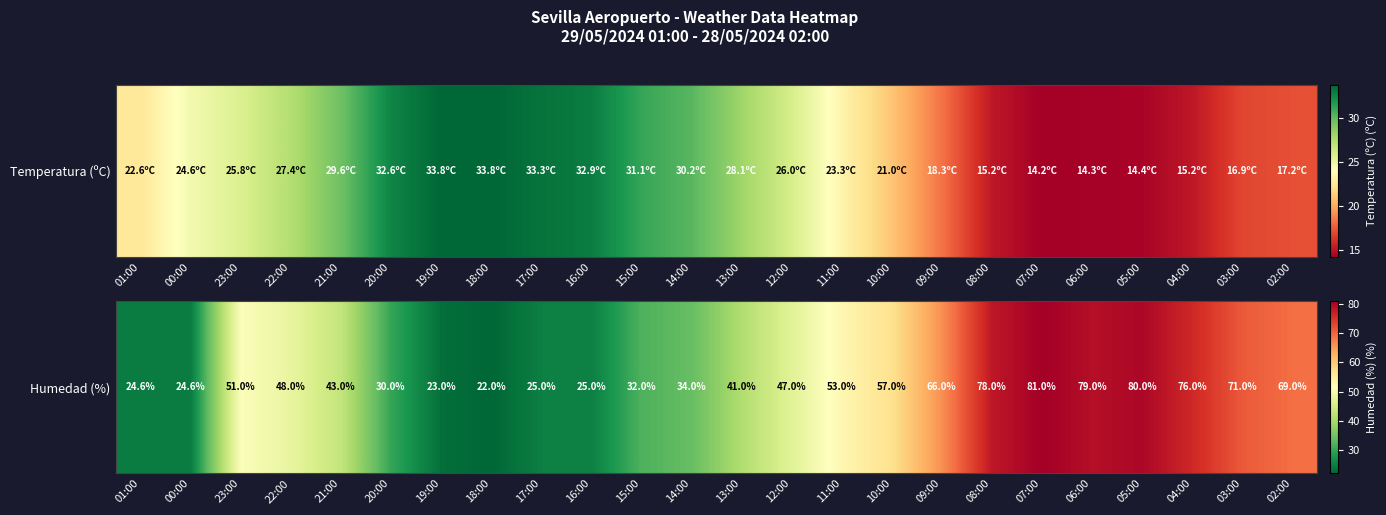

At which label is the value closest to 51?

23:00